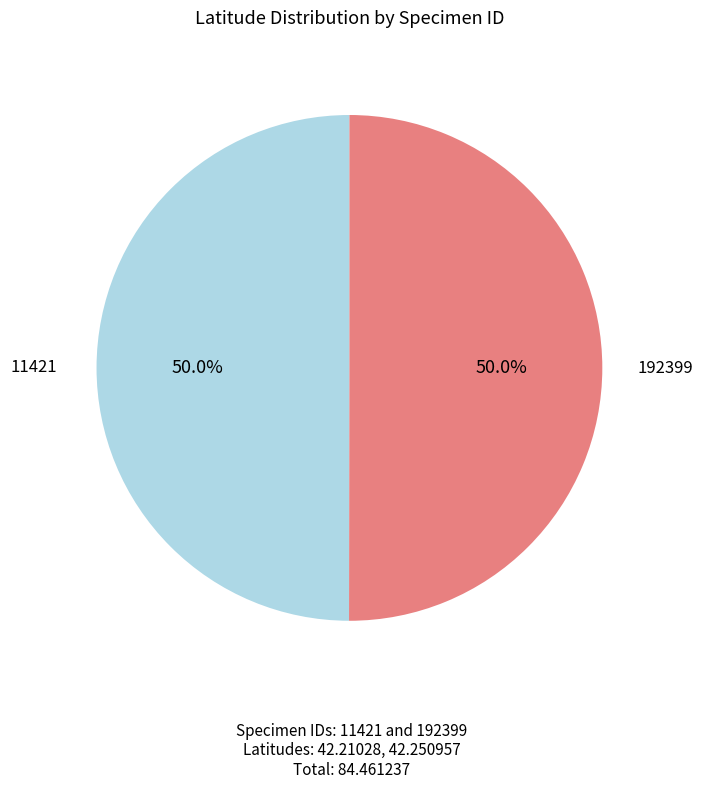

Count the number of slices in the pie.

2